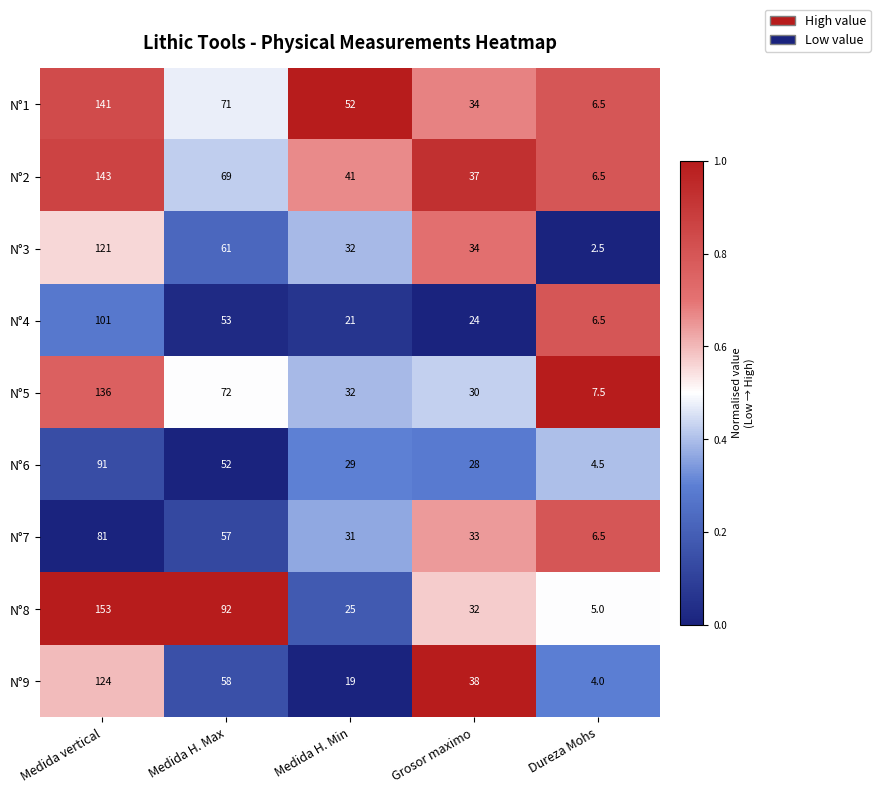

Which series has the widest spread of values?

N°8